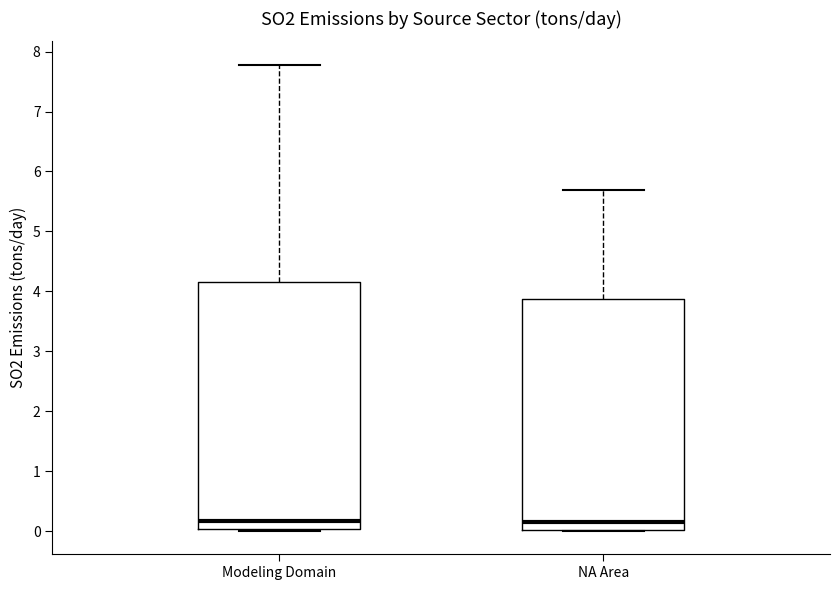

Where does the upper whisker of the box for Modeling Domain end on the y-axis? The values are not printed on the chart, so give them approximately, as read against the axis.

7.8